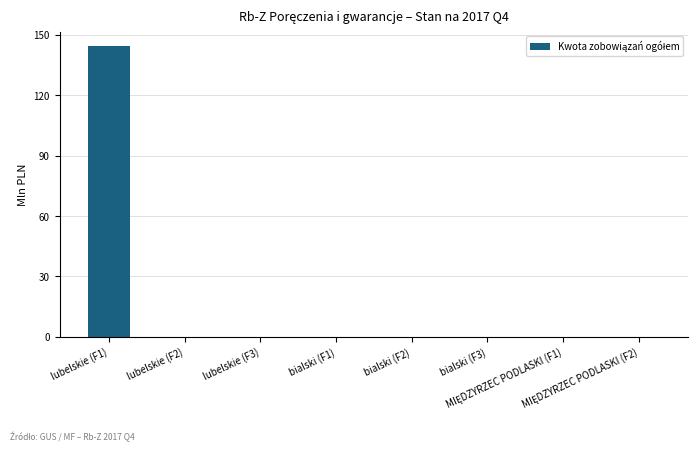

What is the change in value from lubelskie (F1) to bialski (F1)?

-144.4